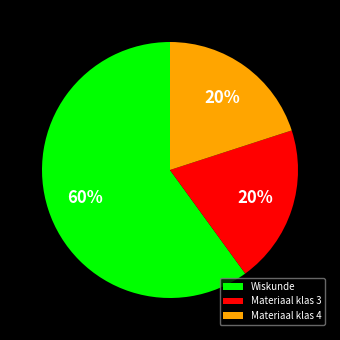

How many segments does this pie chart have?

3